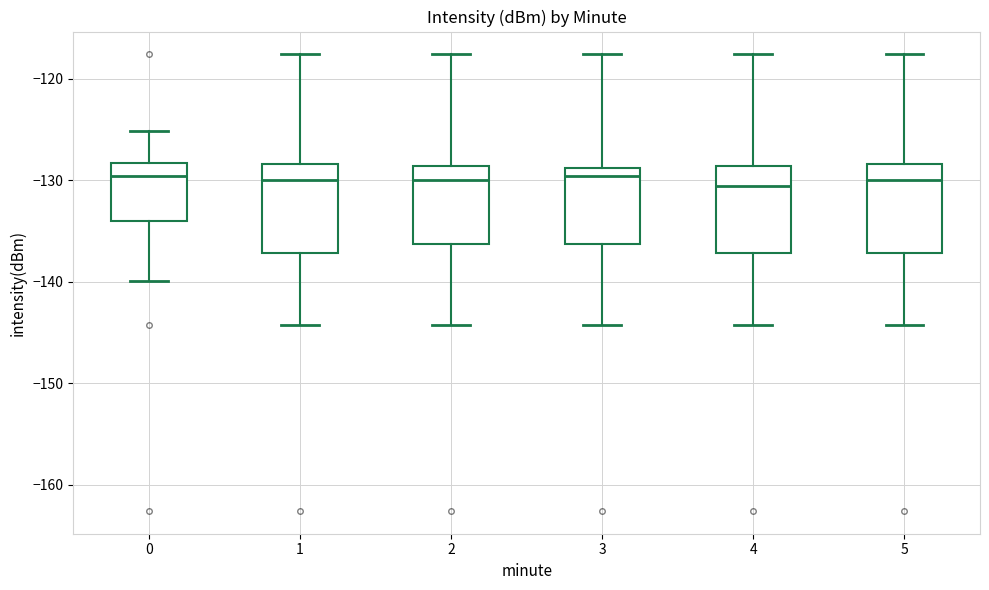

Reading left to right, read every box against the y-axis: the position of its median line, the range the box covers, and the ends of its whiskers. The values are not printed on the chart, so give them approximately, as read against the axis.

0: median -130, box -134 to -128, whiskers -140 to -125
1: median -130, box -137 to -128, whiskers -144 to -118
2: median -130, box -136 to -129, whiskers -144 to -118
3: median -130, box -136 to -129, whiskers -144 to -118
4: median -131, box -137 to -129, whiskers -144 to -118
5: median -130, box -137 to -128, whiskers -144 to -118